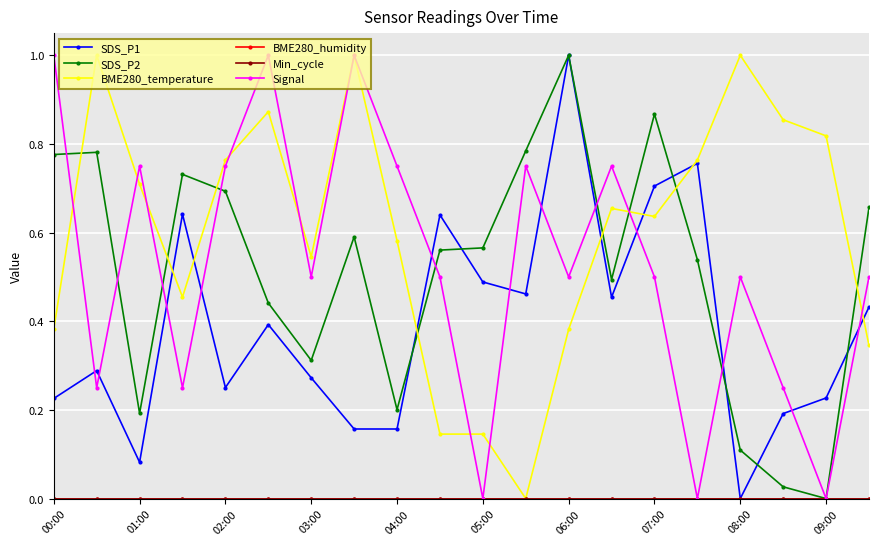

What is the label of the 20th point from the right?

00:00